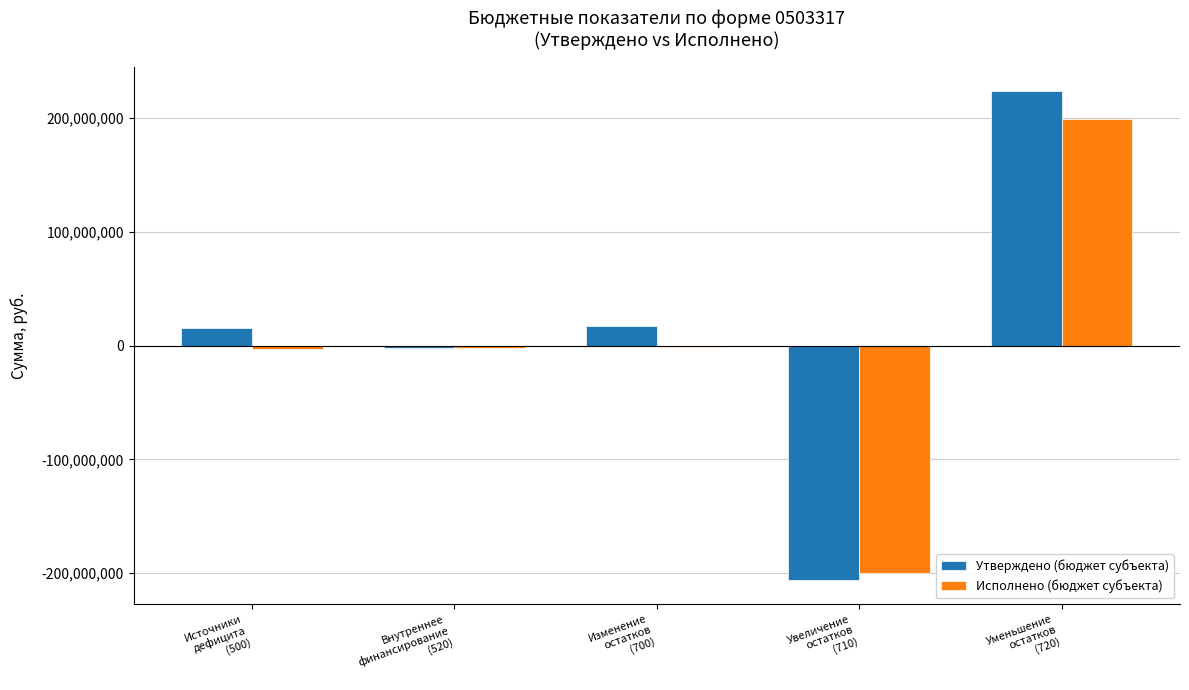

What is the maximum value shown in the chart?

223503545.4